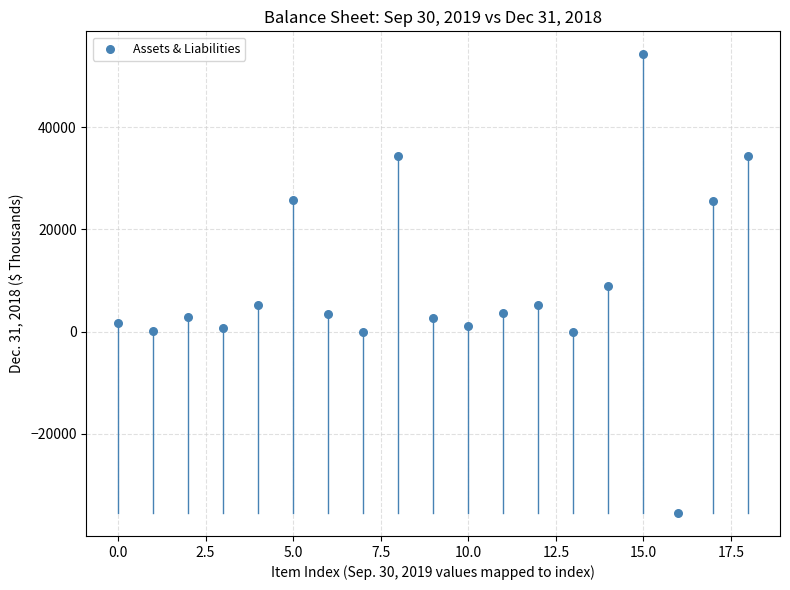

What is the range of Y values (max minus min)?

89771